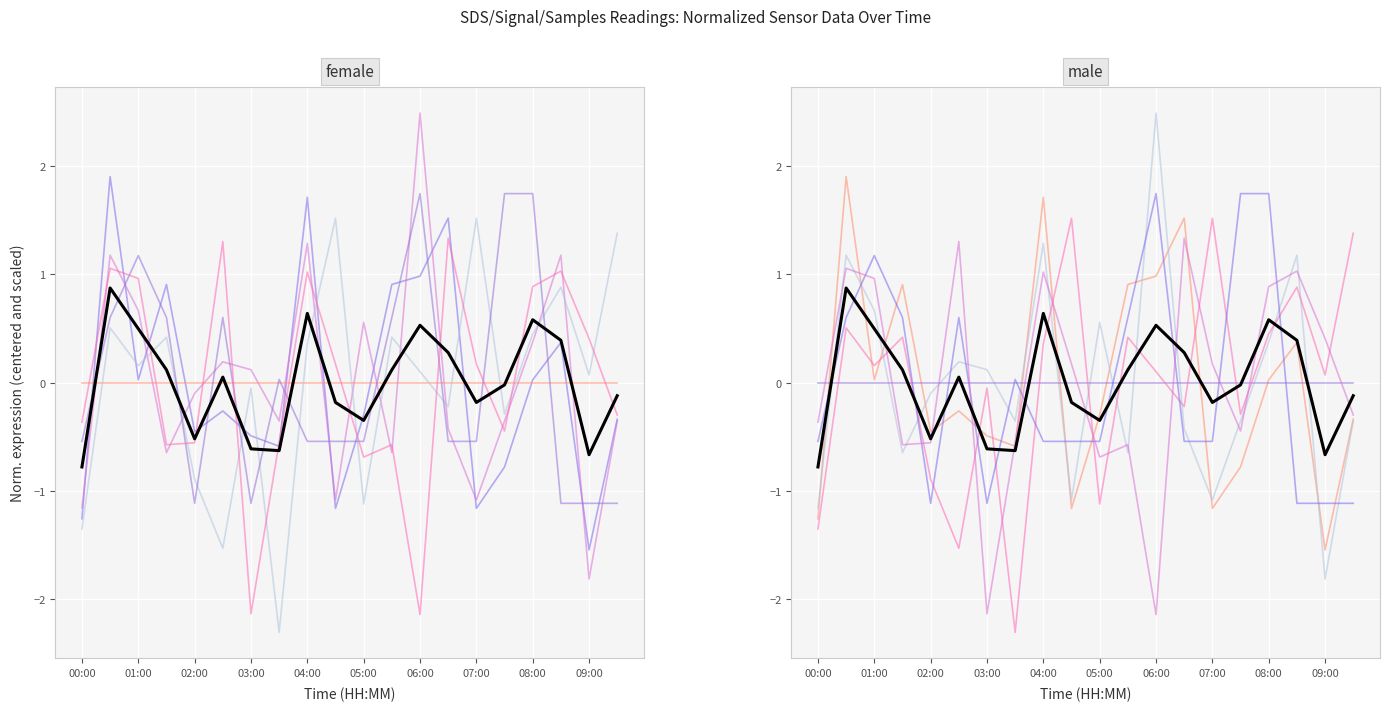

At how many categories does at least one series exceed 2?

1